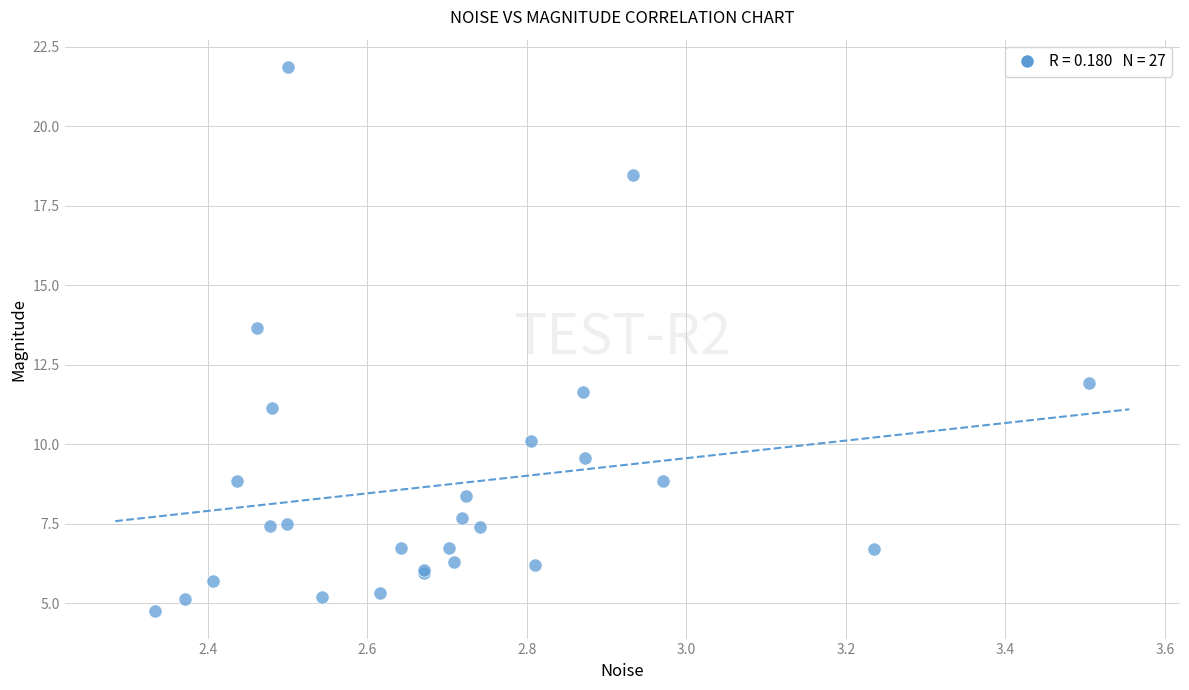

What Y value in the scatter plot is closest to 13?

13.7